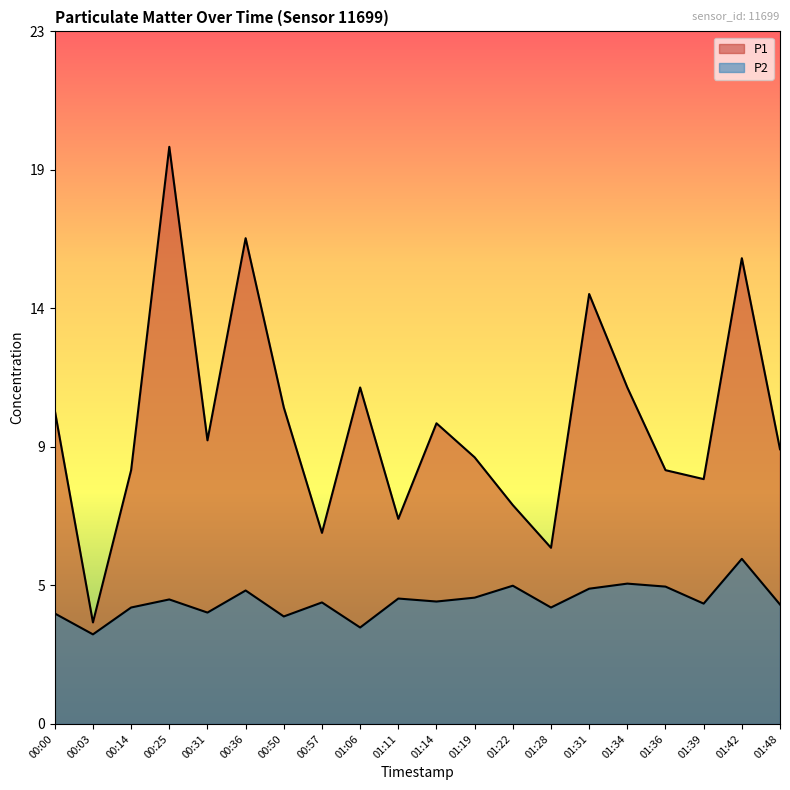

What is the label of the 12th point from the right?

01:06